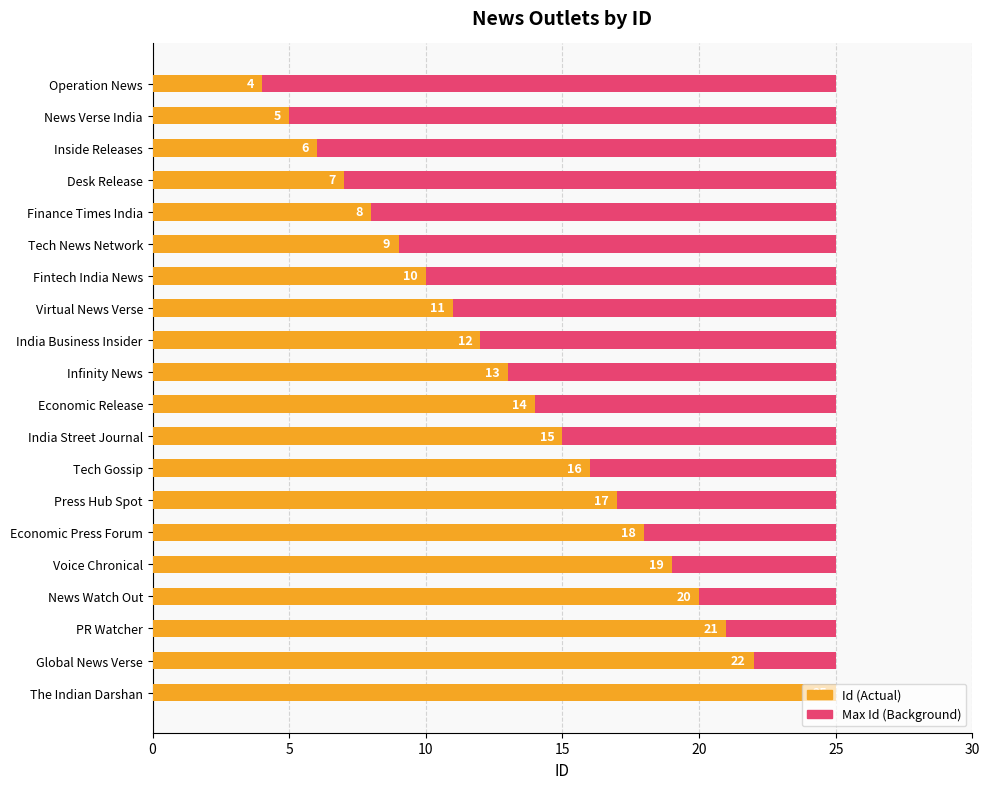

The value of Max ID (reference) at 12 is 0.9. True or false?

False